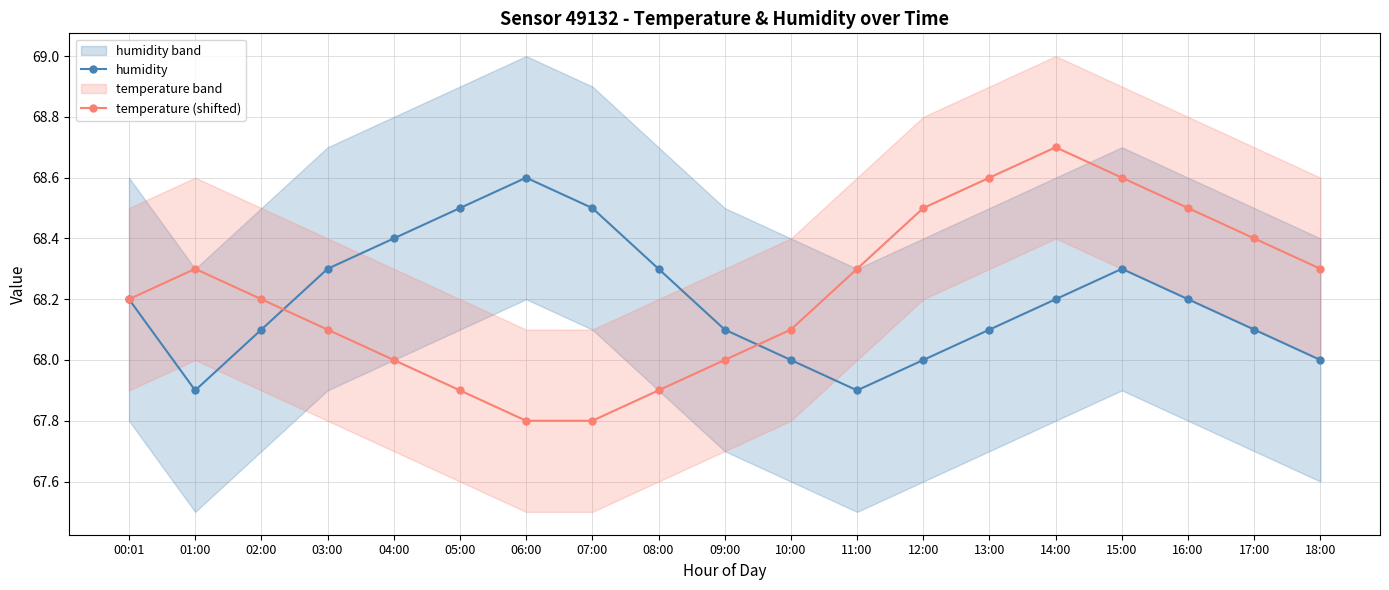

What is the sum of all temperature (shifted) values?

1296.2